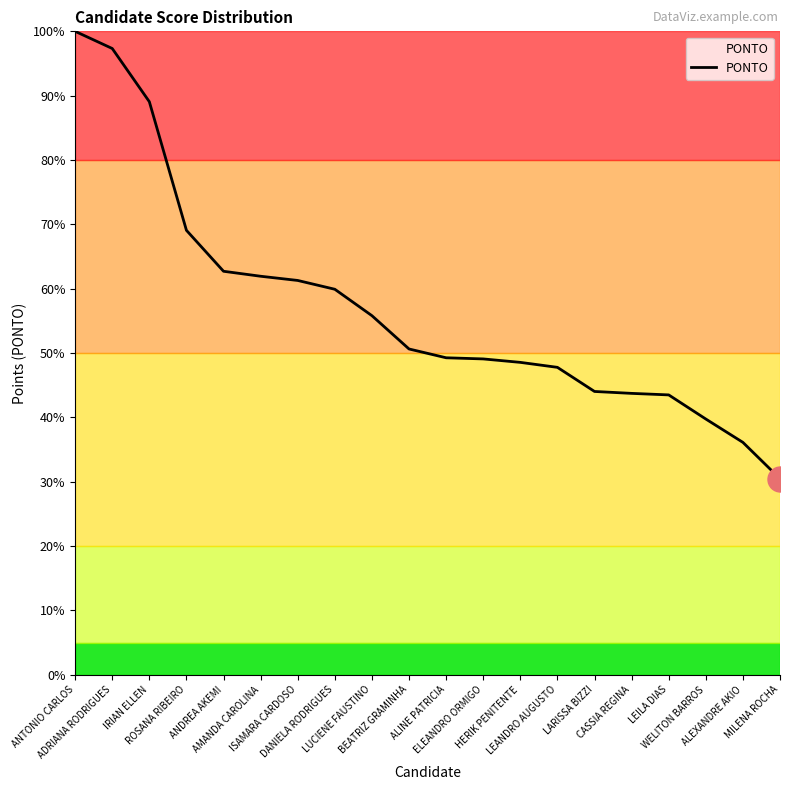

What is the maximum value shown in the chart?

100.0